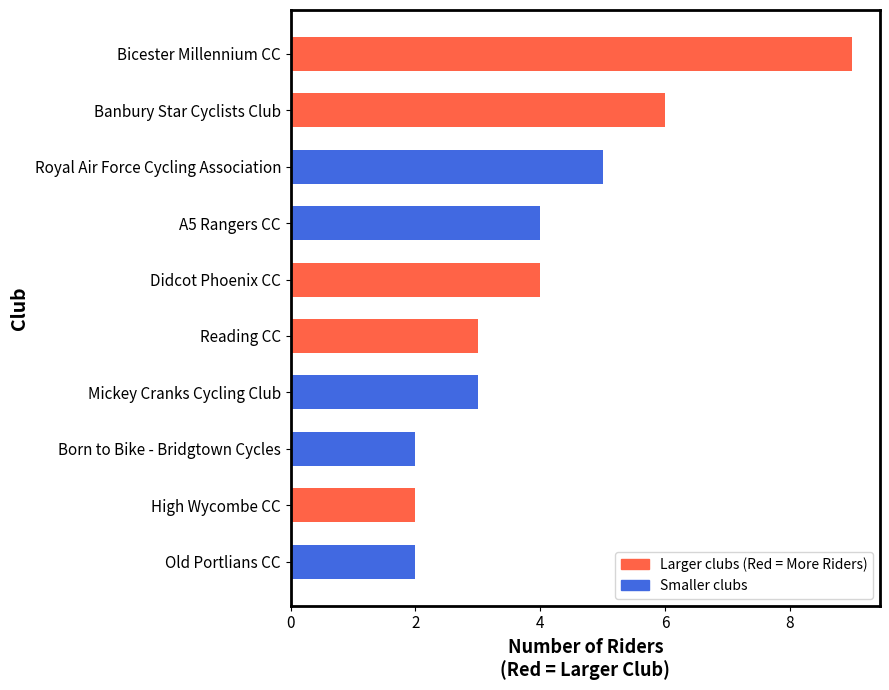

At which category does the chart reach its peak across all series?

Bicester Millennium CC